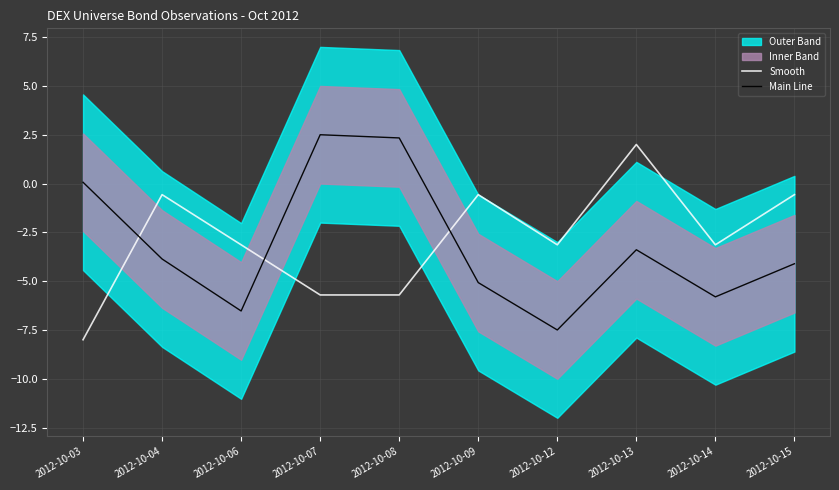

What is the average value of the Smooth series?

-2.9